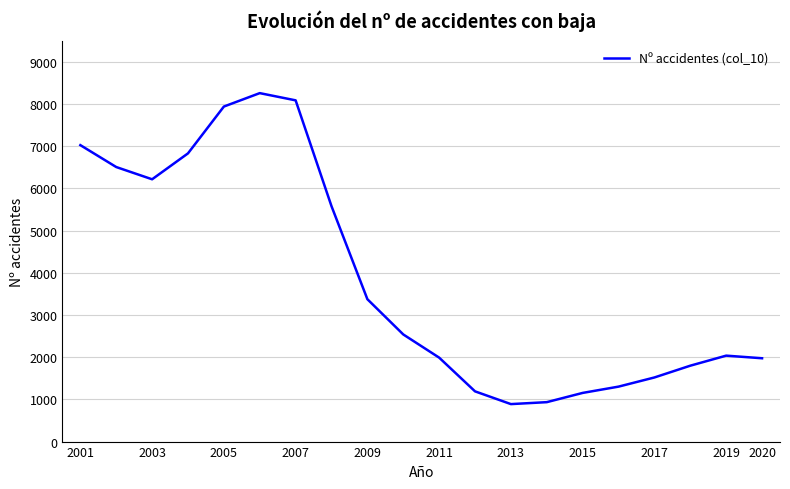

What is the difference between the maximum and minimum values?

7367